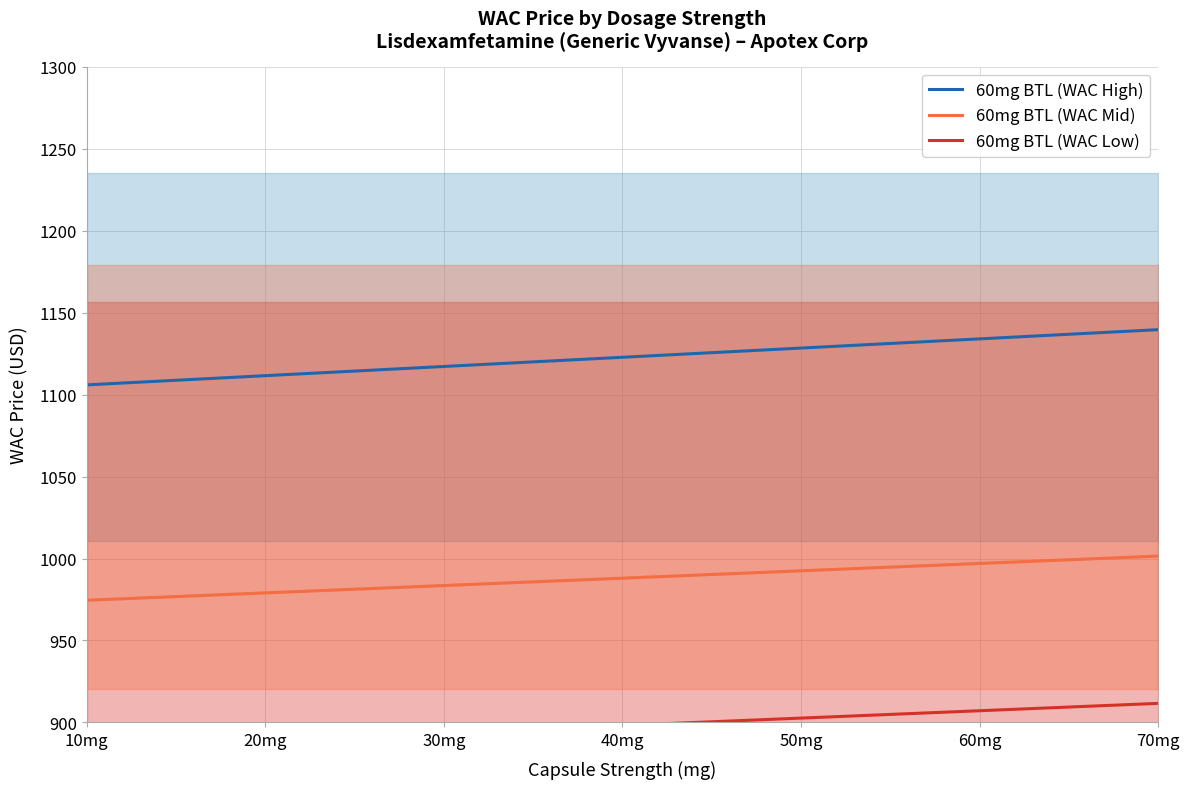

True or false: 60mg BTL (WAC Low) and 60mg BTL (WAC Mid) intersect in this chart.

False